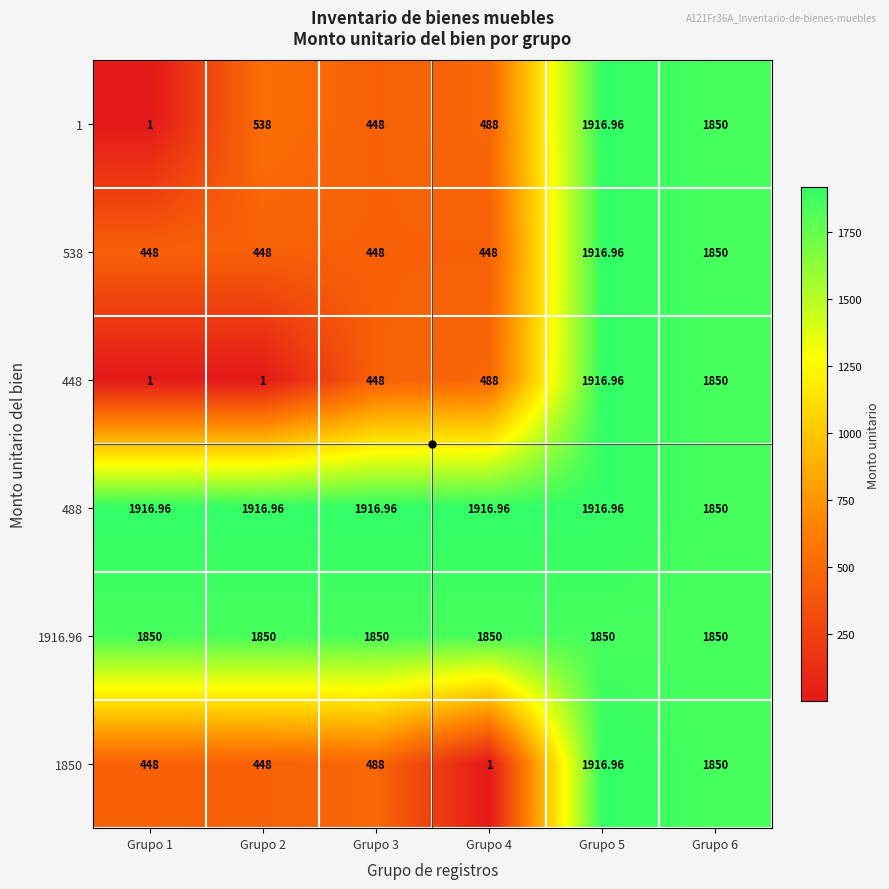

Is the value of 448 at Grupo 4 greater than the value of 488 at Grupo 6?

No